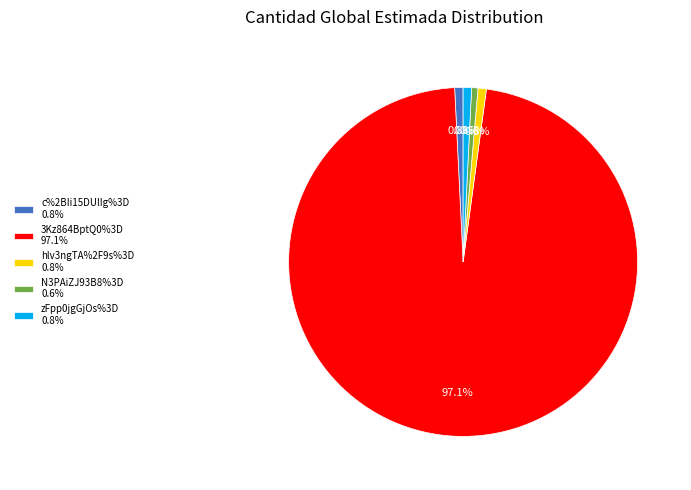

To the nearest percent, what is the combined percentage of 3Kz864BptQ0%3D and N3PAiZJ93B8%3D?

98%